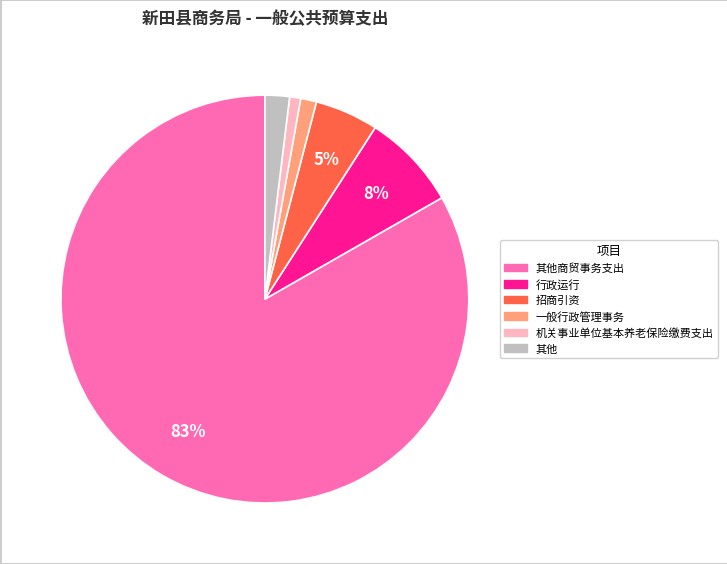

Is there a majority slice in this chart?

Yes